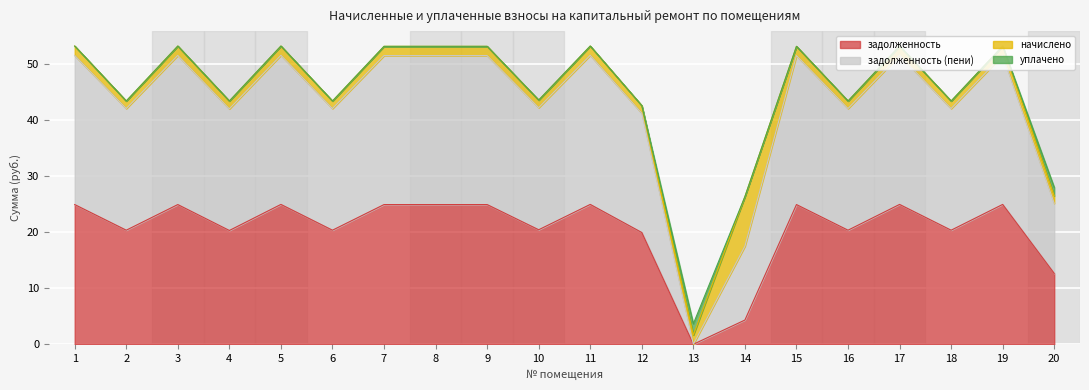

How many data points in задолженность are above 24?

10